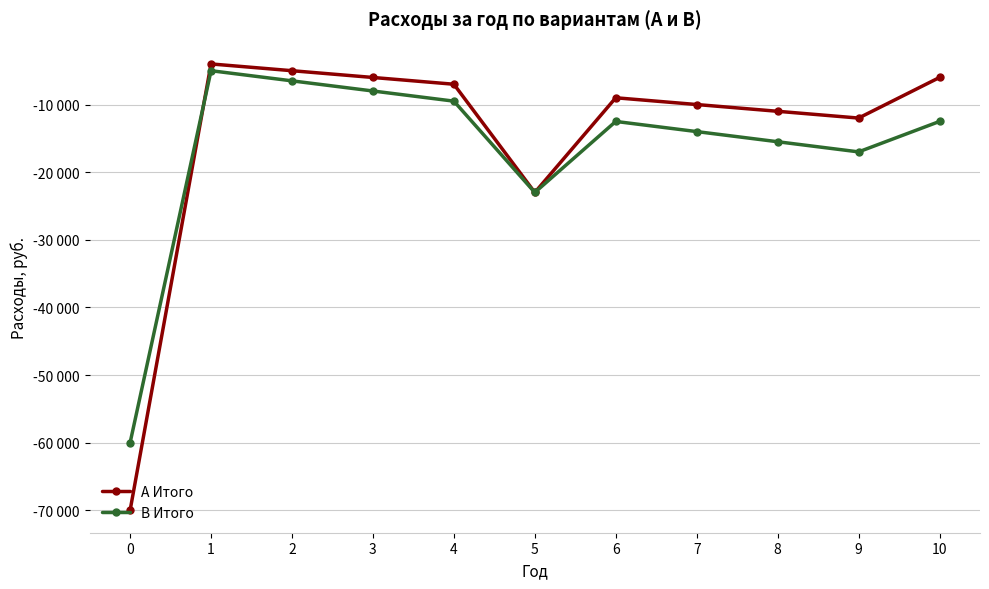

What are all the series names shown in the legend?

А Итого, В Итого